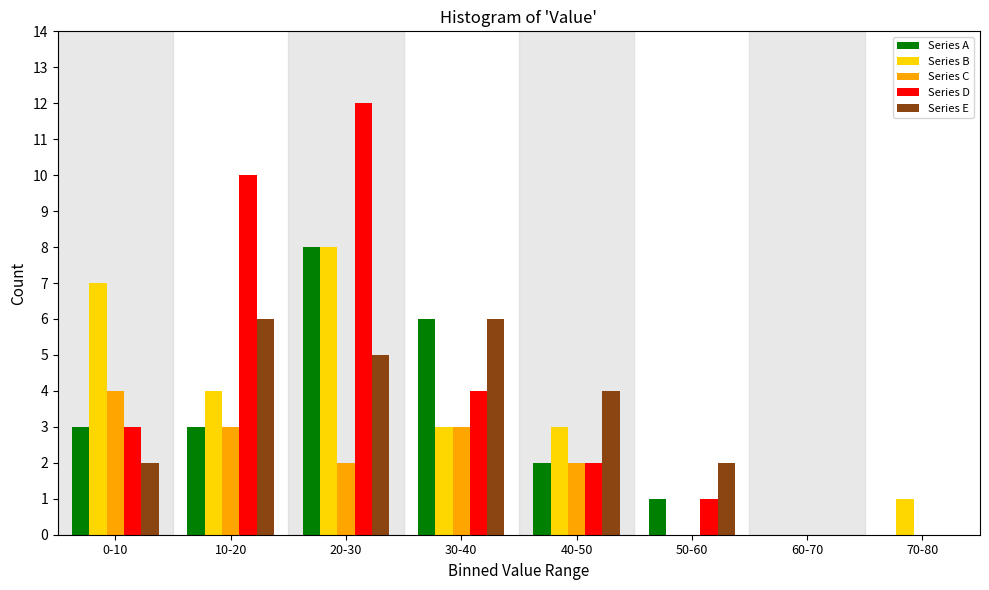

What is the sum of all Series C values?

14